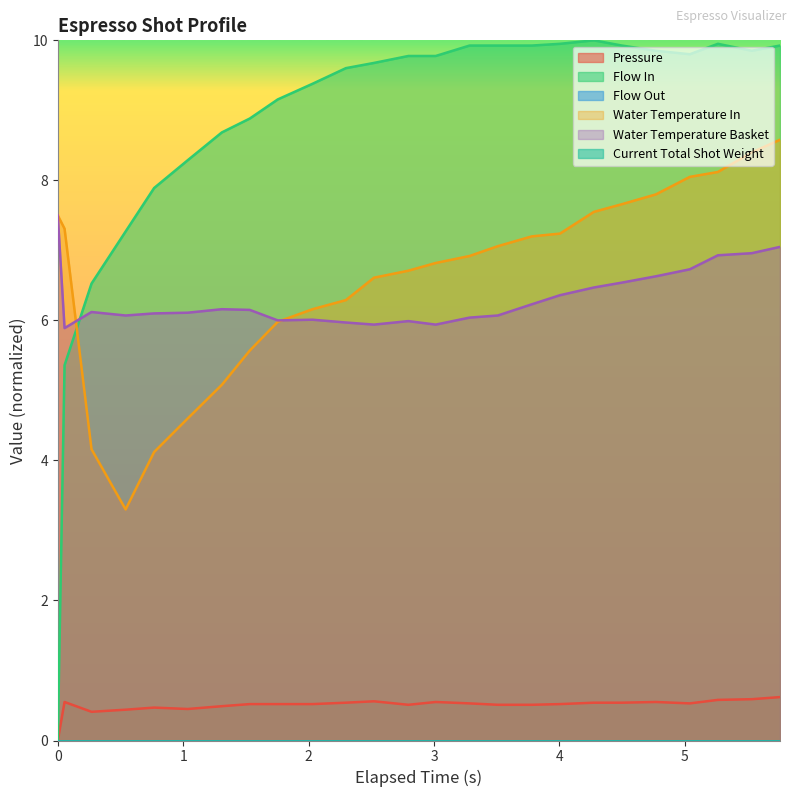

What is the value of the pressure point at the 15th from the left?

0.5